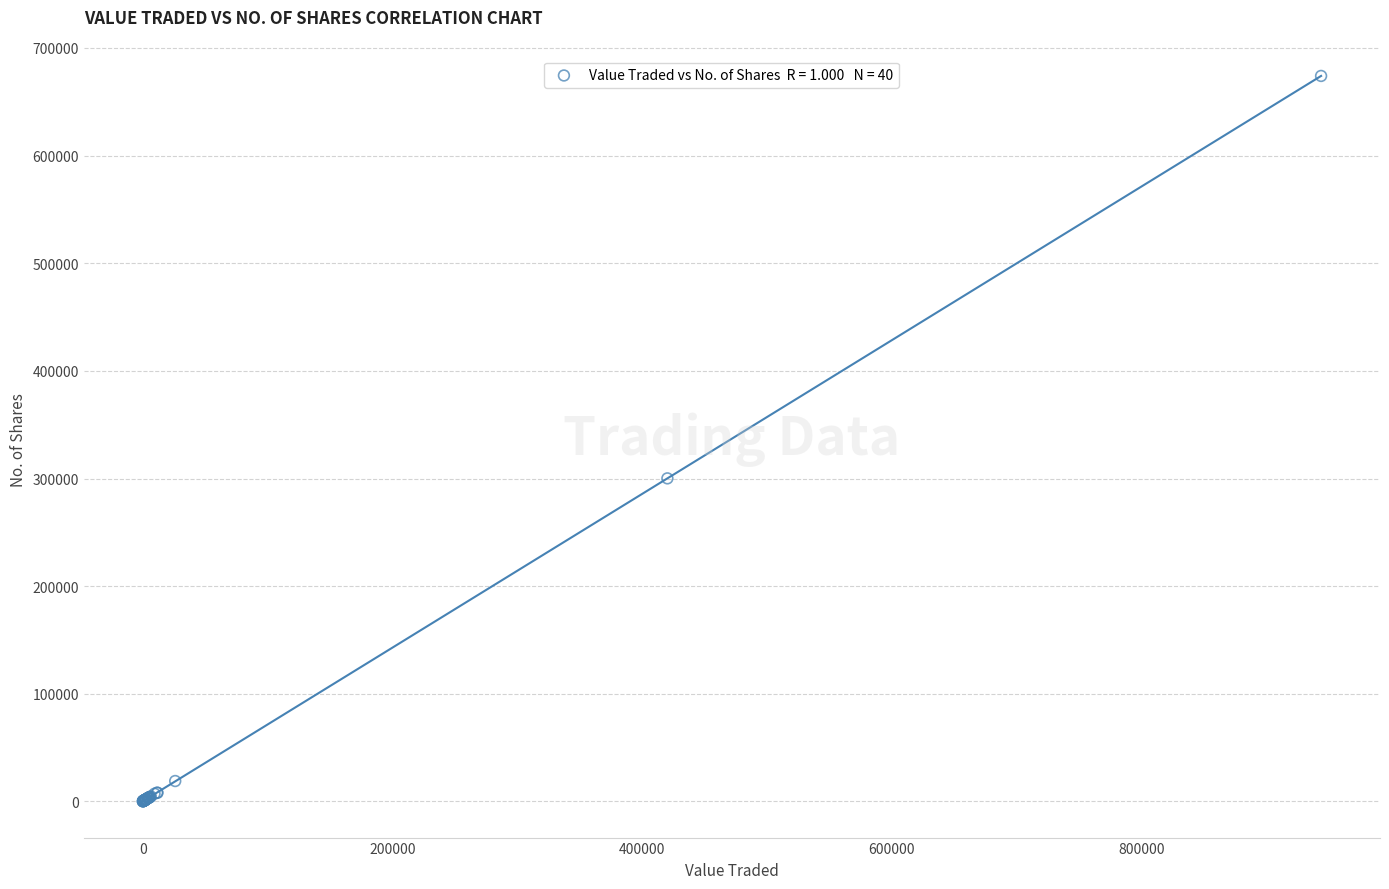

What Y value in the scatter plot is closest to 337053?

300136